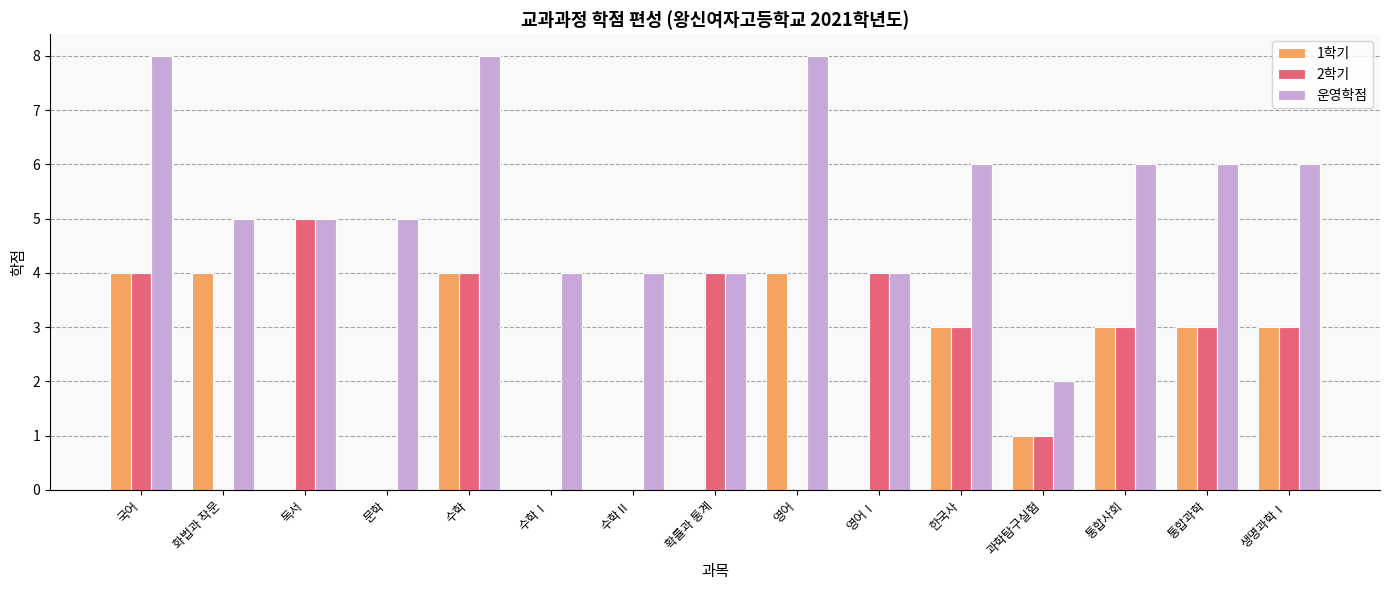

How many groups of bars are there?

15